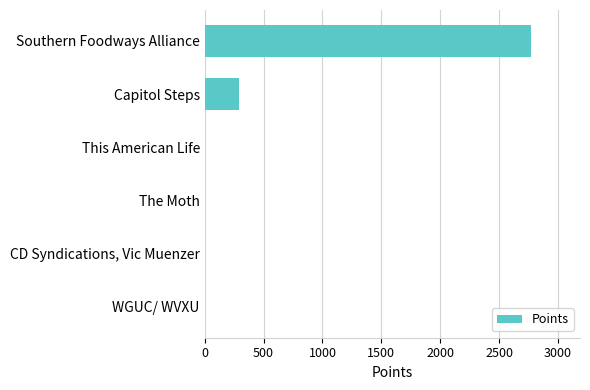

Which has a higher value, Southern Foodways Alliance or The Moth?

Southern Foodways Alliance